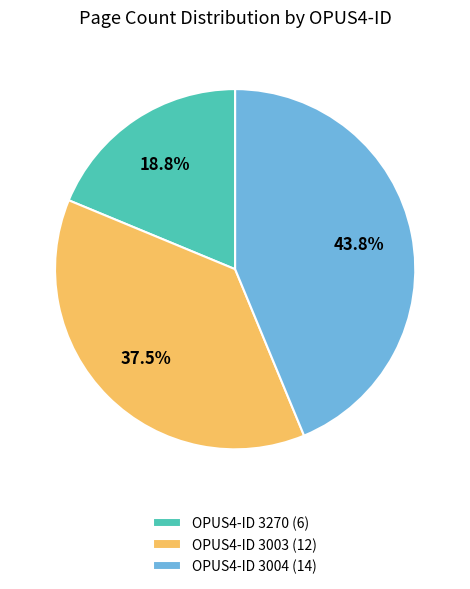

Which slice is the largest?

OPUS4-ID 3004 (14)